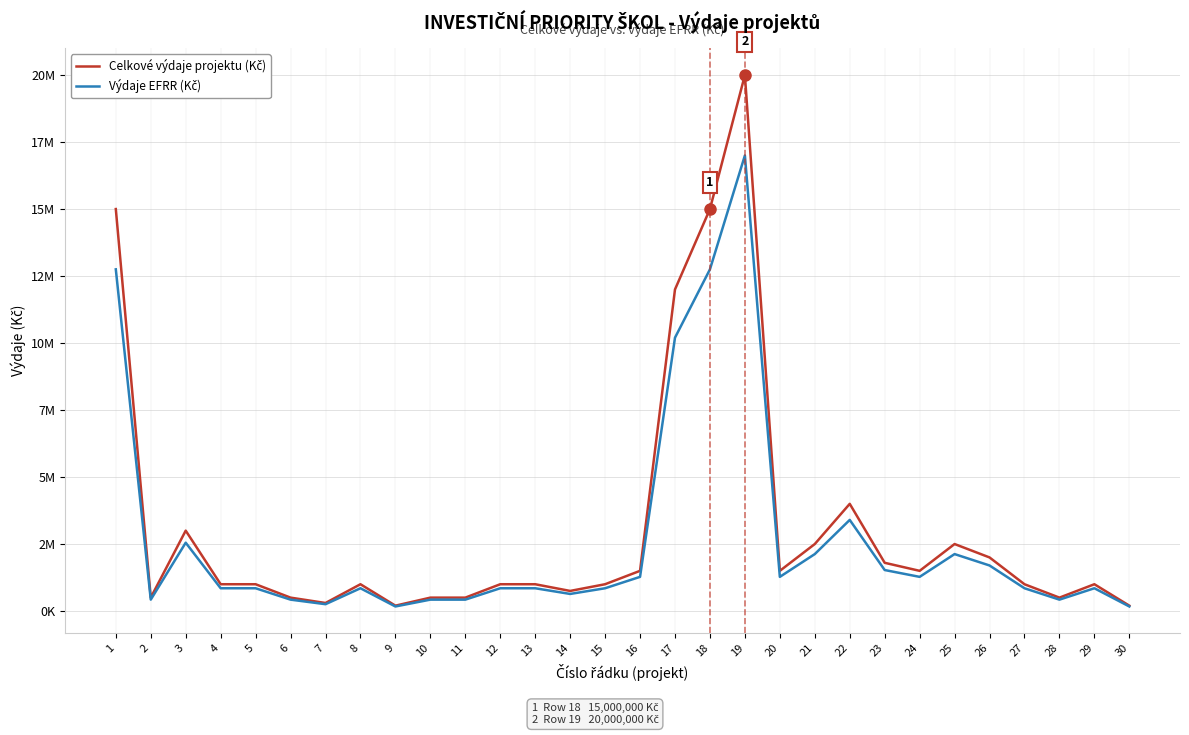

Does the chart display data point markers on the line(s)?

No